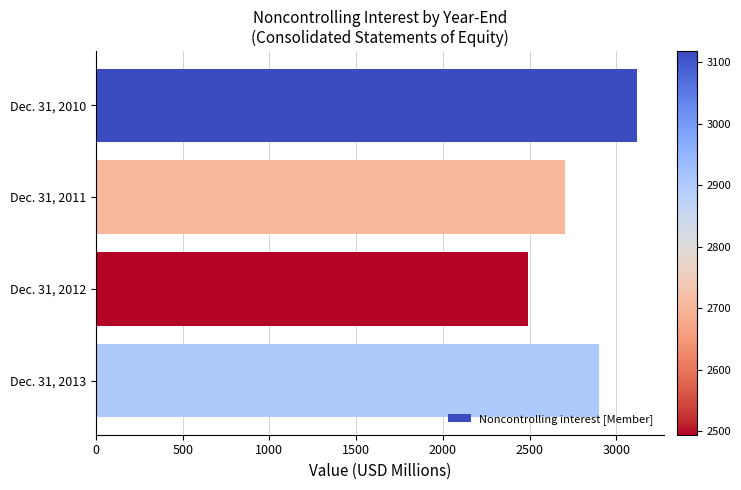

What is the sum of the values at Dec. 31, 2011 and Dec. 31, 2010?

5821